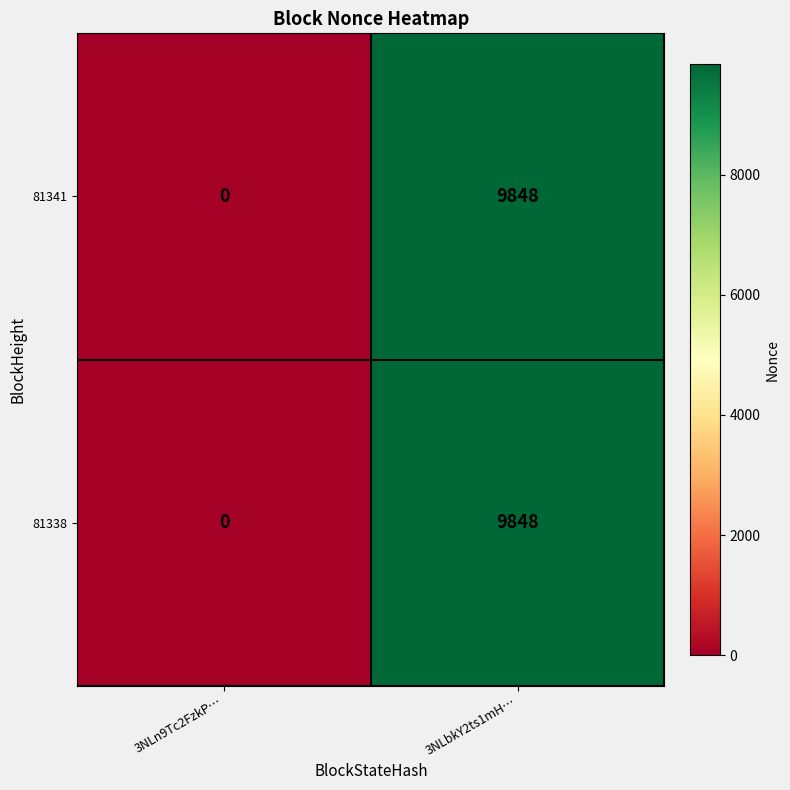

What is the total value across all series at 3NLbkY2ts1mH…?

19696